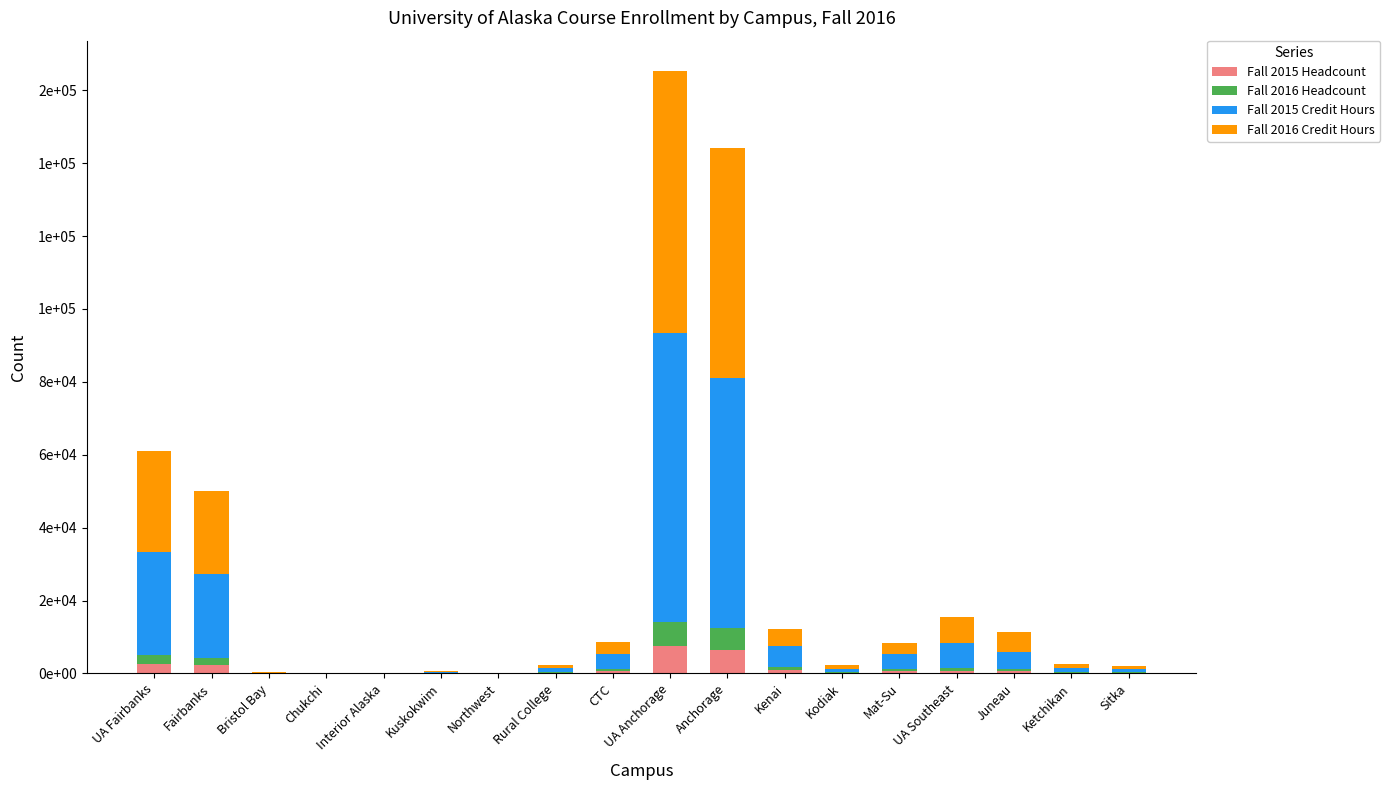

What are all the series names shown in the legend?

Fall 2015 Headcount, Fall 2016 Headcount, Fall 2015 Credit Hours, Fall 2016 Credit Hours